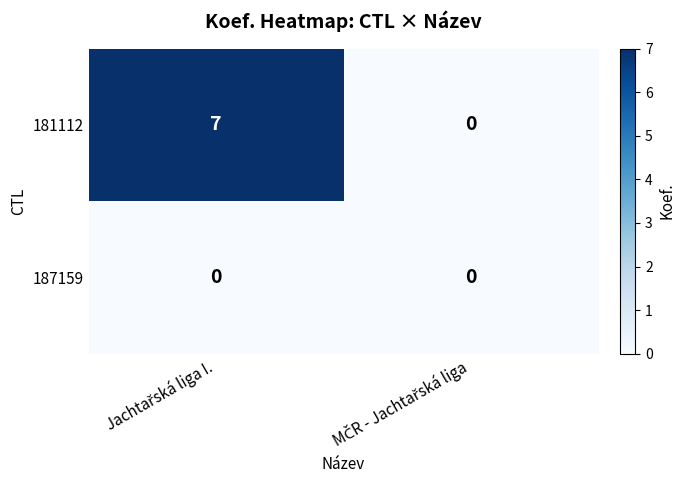

Reading right to left, extract all data points from this chart.

181112: 0	7
187159: 0	0